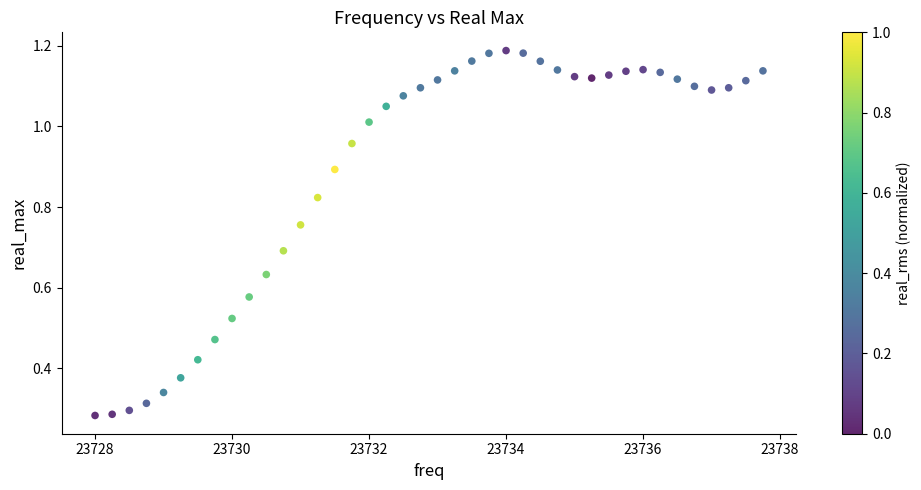

What is the range of Y values (max minus min)?

0.9